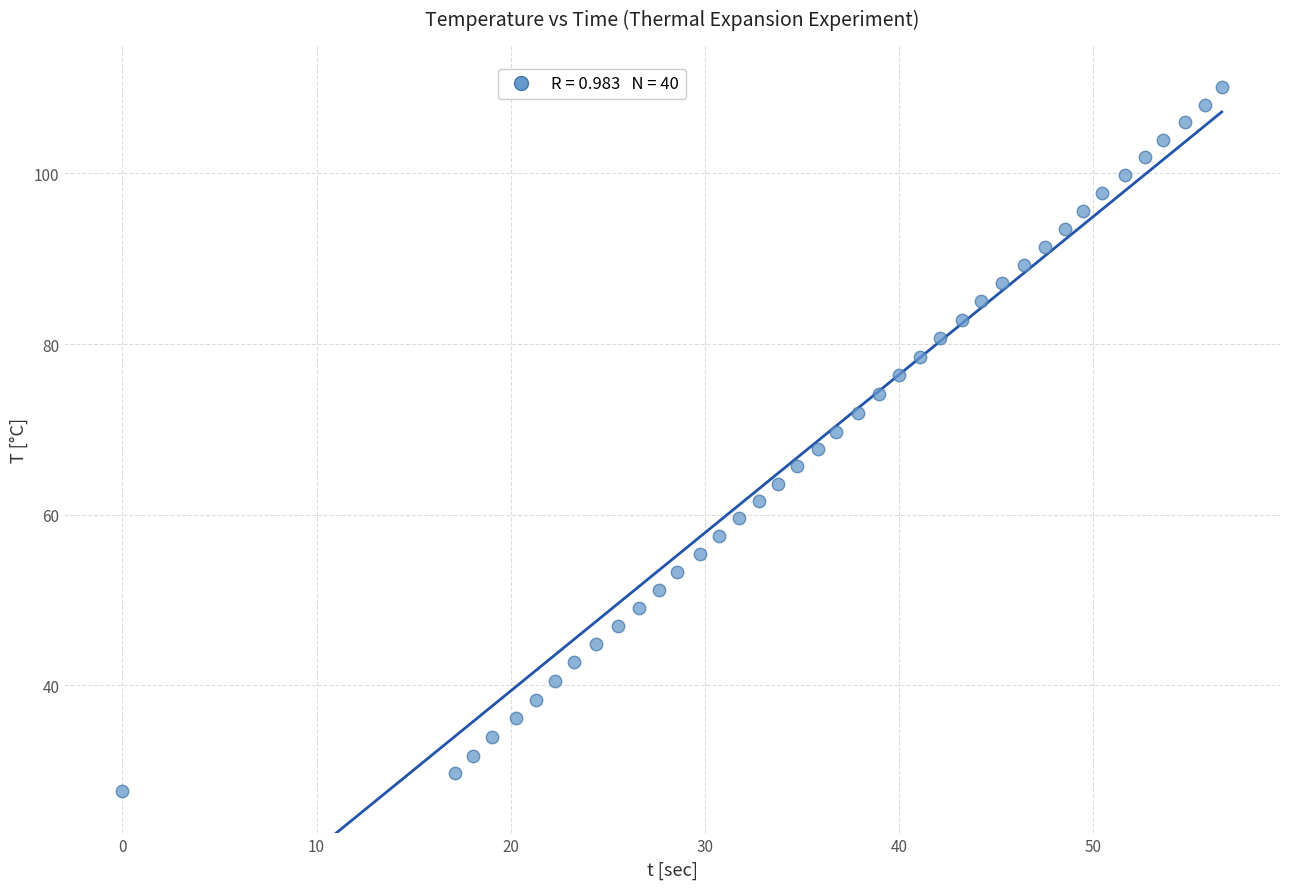

What is the range of X values (max minus min)?

56.6